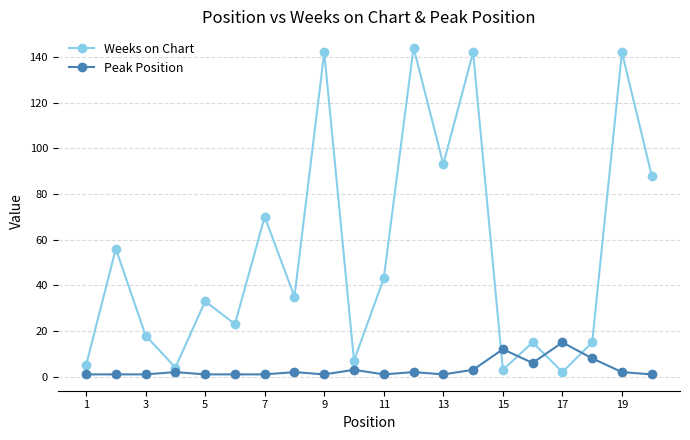

List the series in order of their overall mean, highest first.

Weeks on Chart, Peak Position